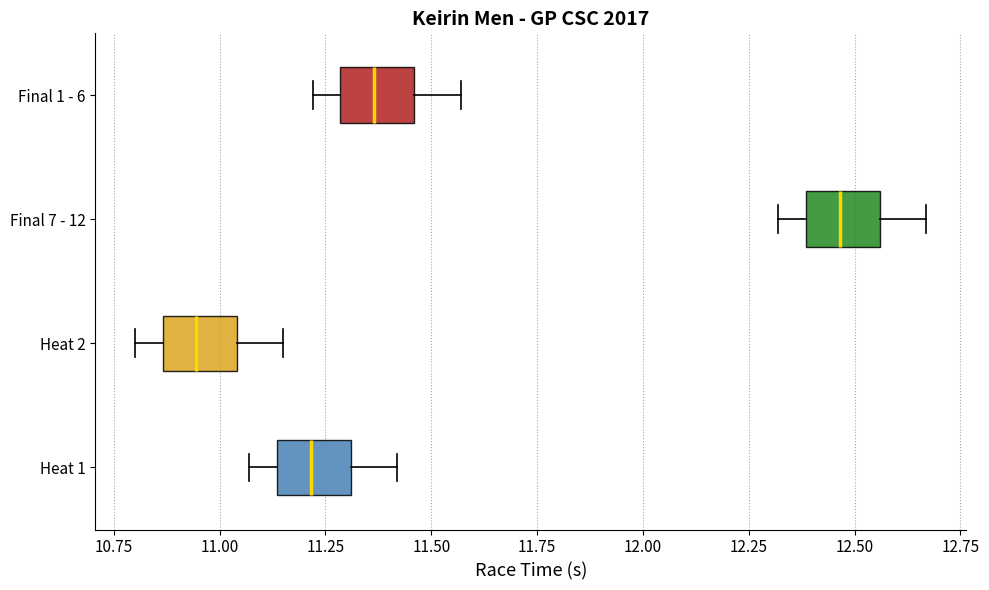

Reading bottom to top, read every box against the x-axis: the position of its median line, the range the box covers, and the ends of its whiskers. The values are not printed on the chart, so give them approximately, as read against the axis.

Heat 1: median 11.20, box 11.15 to 11.30, whiskers 11.05 to 11.40
Heat 2: median 10.95, box 10.85 to 11.05, whiskers 10.80 to 11.15
Final 7 - 12: median 12.45, box 12.40 to 12.55, whiskers 12.30 to 12.65
Final 1 - 6: median 11.35, box 11.30 to 11.45, whiskers 11.20 to 11.55